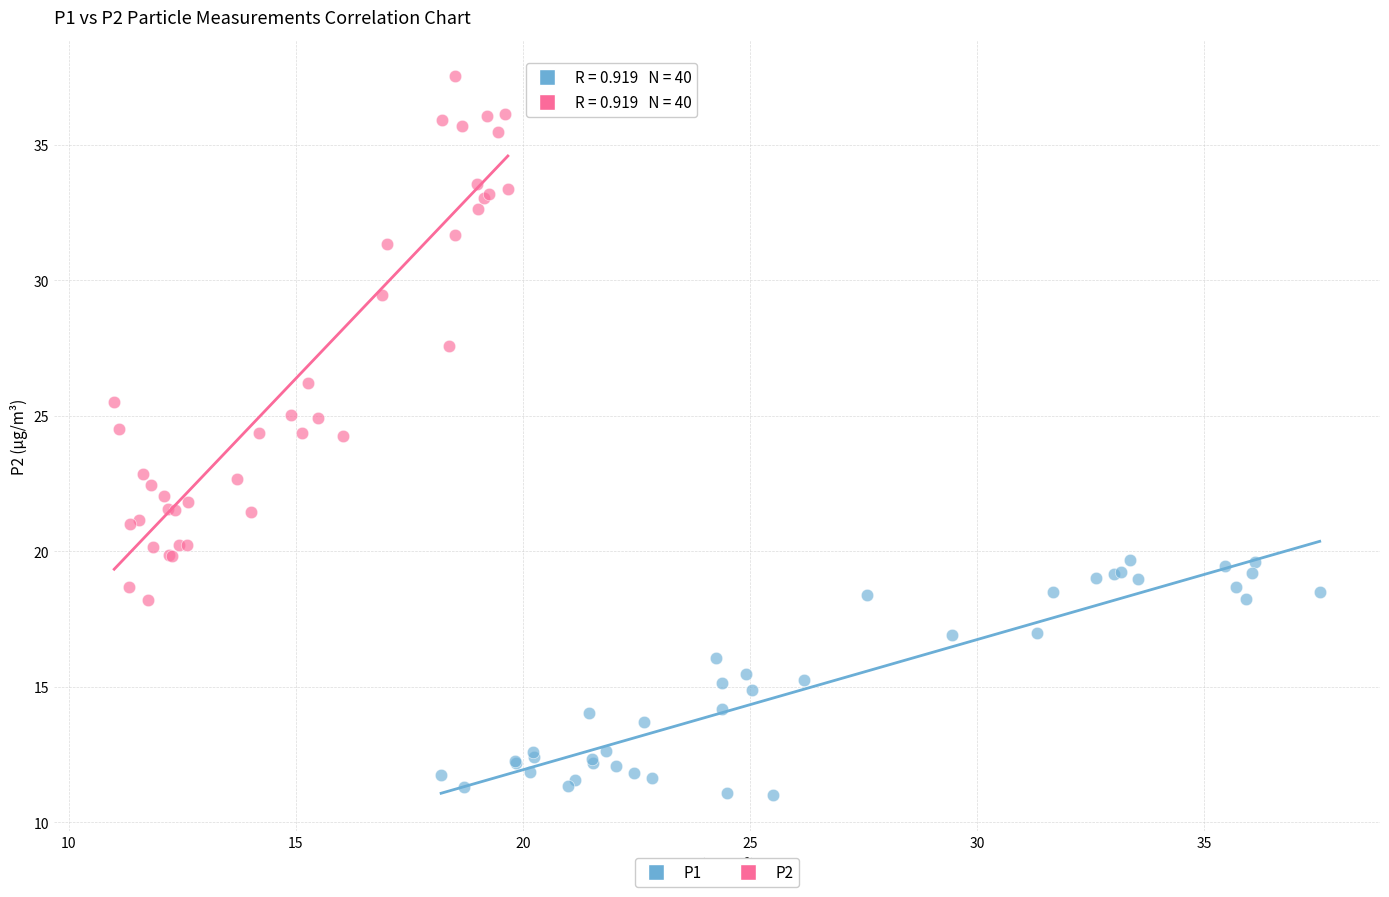

Which series contains the highest Y value?

P2